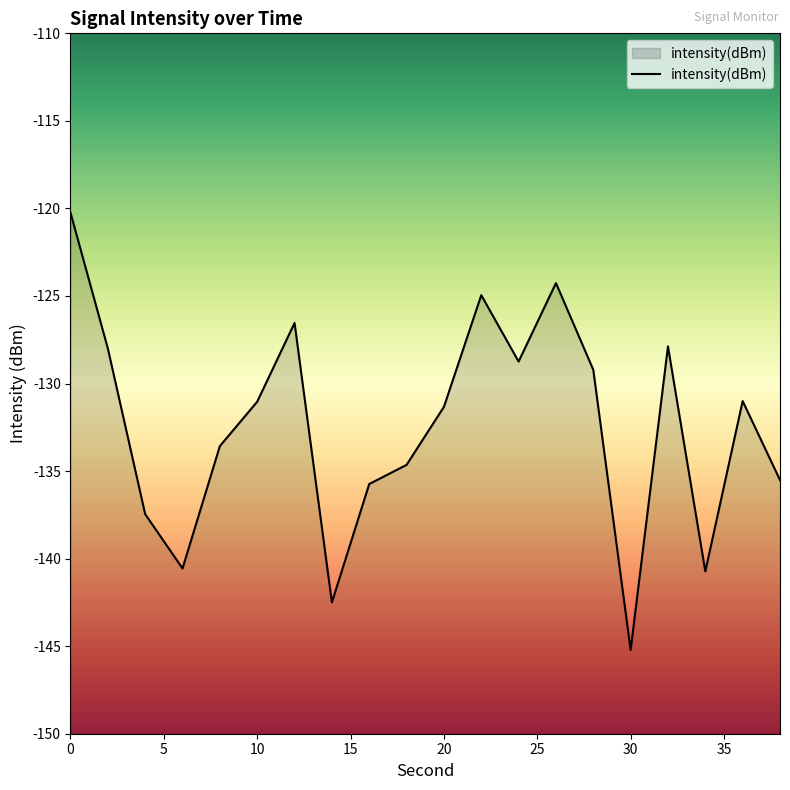

Rank the categories by value from lowest to highest.

30, 14, 34, 6, 4, 16, 38, 18, 8, 20, 10, 36, 28, 24, 2, 32, 12, 22, 26, 0